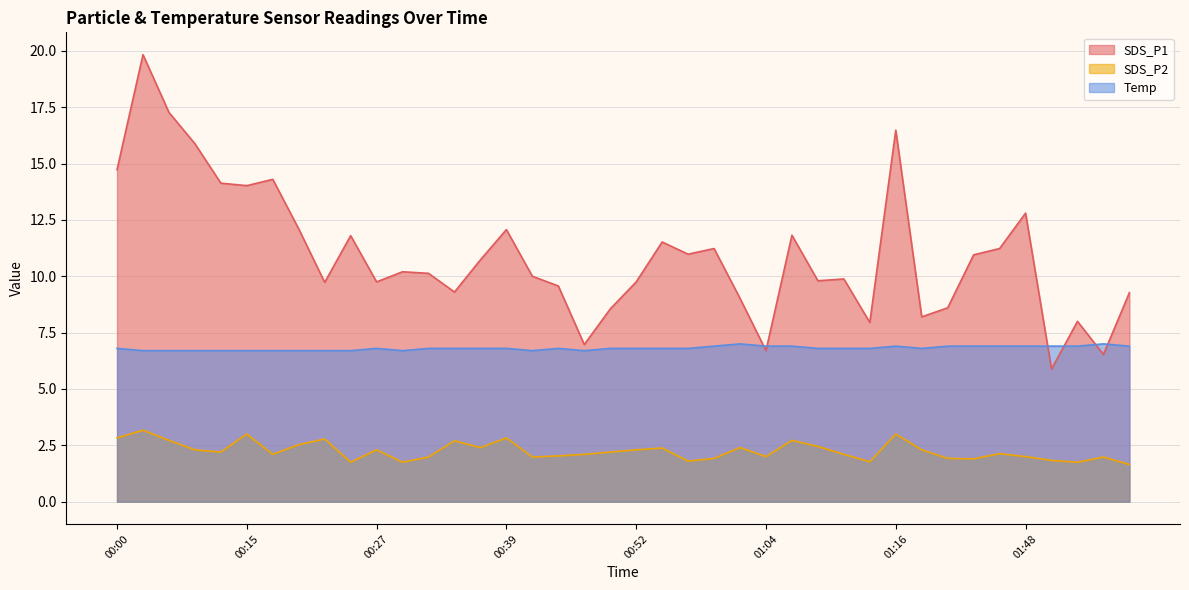

Rank the categories by Temp value from lowest to highest.

00:03, 00:05, 00:08, 00:10, 00:15, 00:17, 00:20, 00:22, 00:25, 00:30, 00:42, 00:47, 00:00, 00:27, 00:32, 00:35, 00:37, 00:39, 00:44, 00:49, 00:52, 00:54, 00:57, 01:09, 01:11, 01:14, 01:35, 00:59, 01:04, 01:06, 01:16, 01:38, 01:40, 01:45, 01:48, 01:50, 01:53, 01:58, 01:01, 01:56